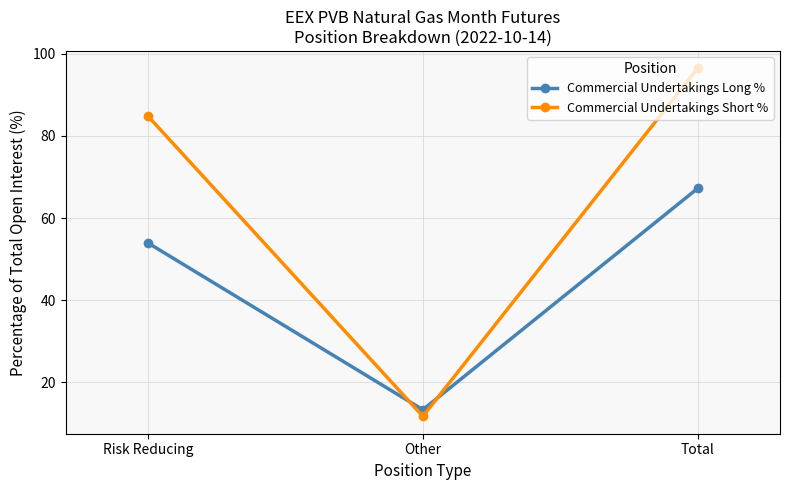

Which label corresponds to the largest value in the chart?

Total